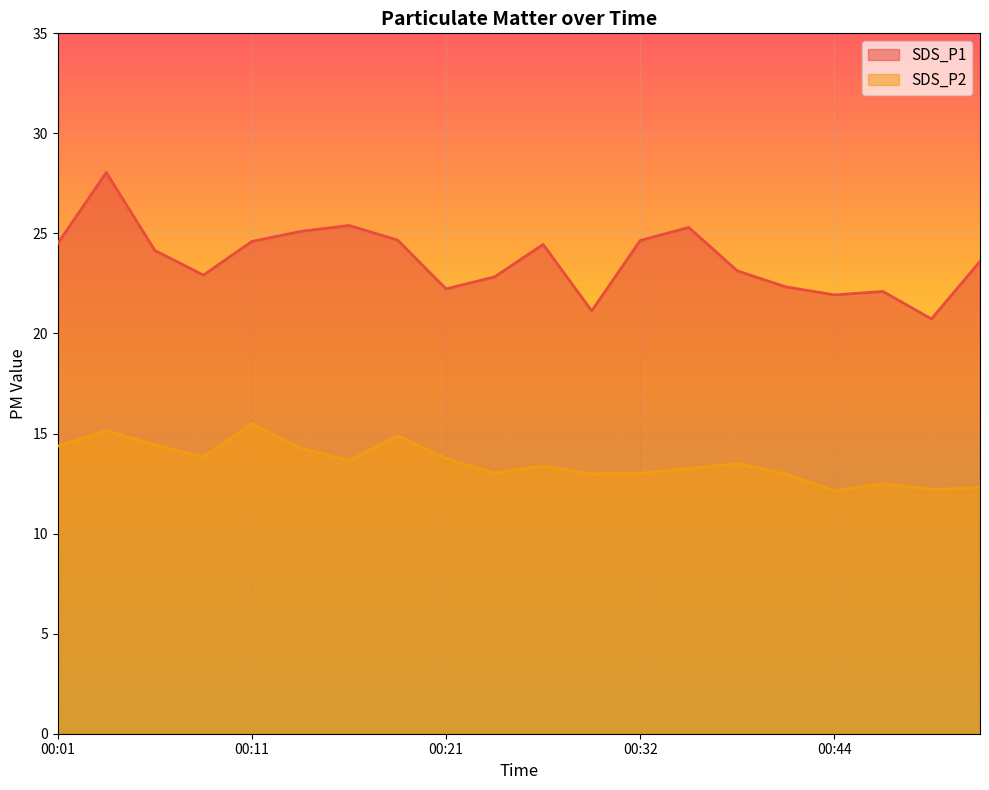

How many interior local peaks does the SDS_P2 series have?

6